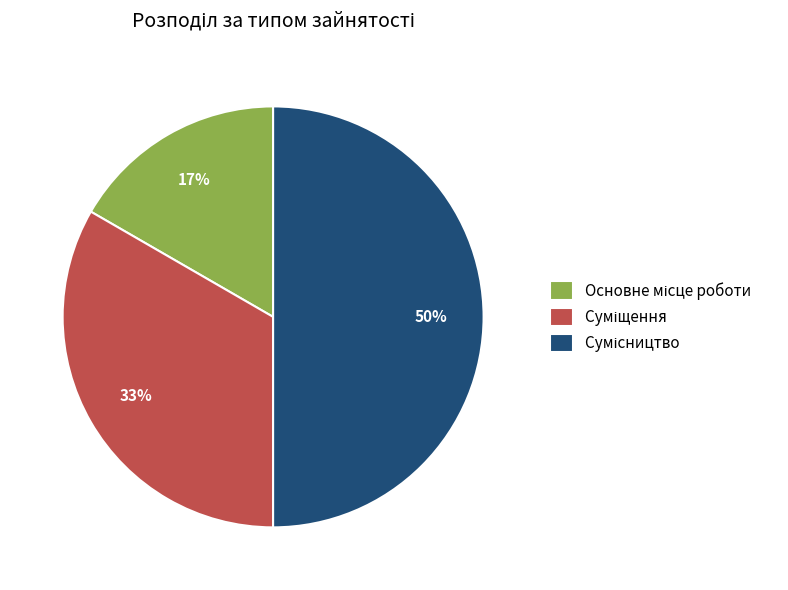

To the nearest percent, what is the average slice percentage?

33%